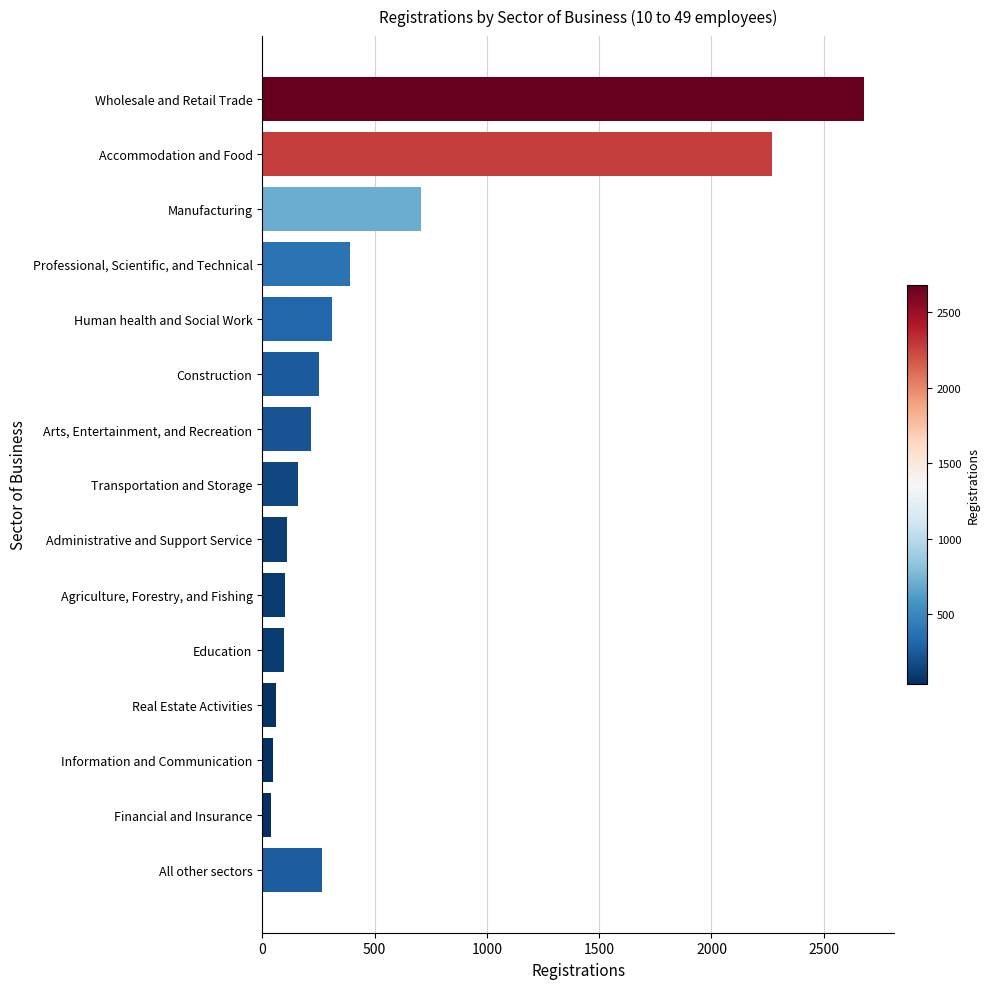

What is the difference between the maximum and minimum values?

2637